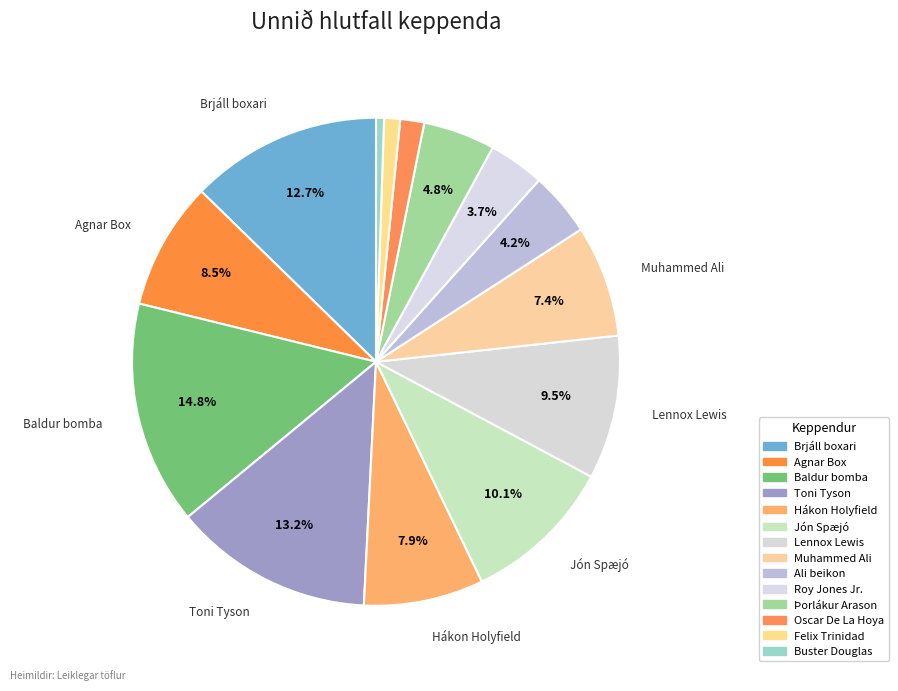

Is it true that Agnar Box is 15% of the pie?

False